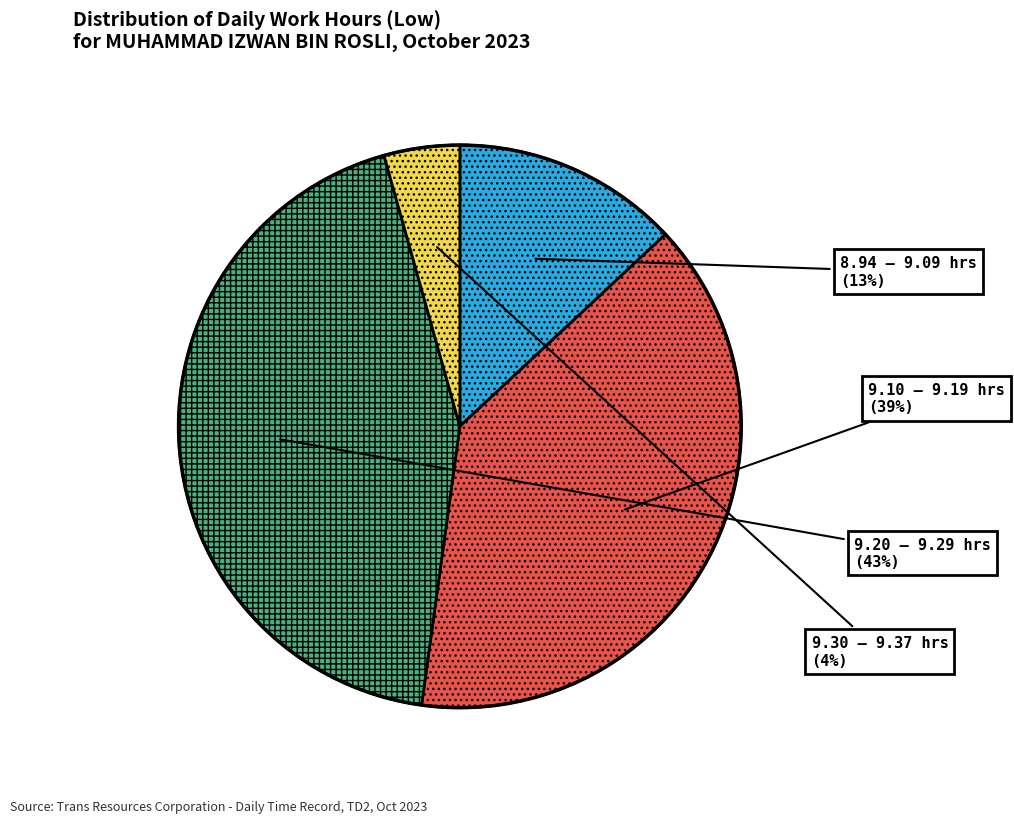

How many slices are in this pie chart?

4